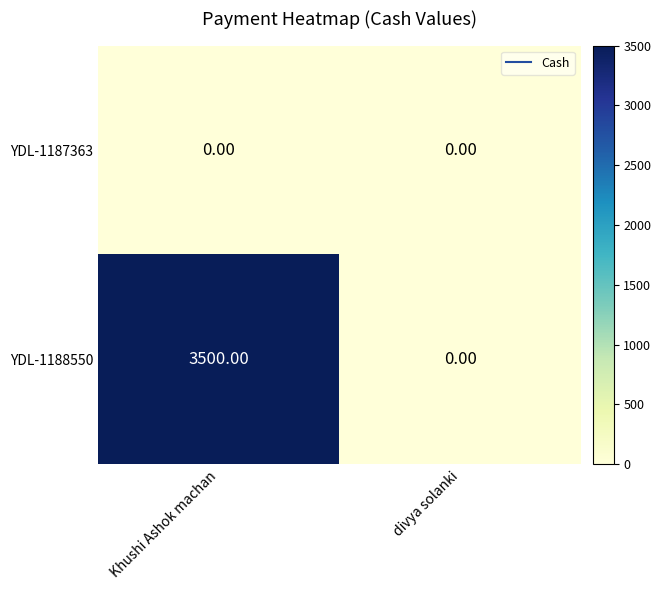

How many data points does each series have?

2